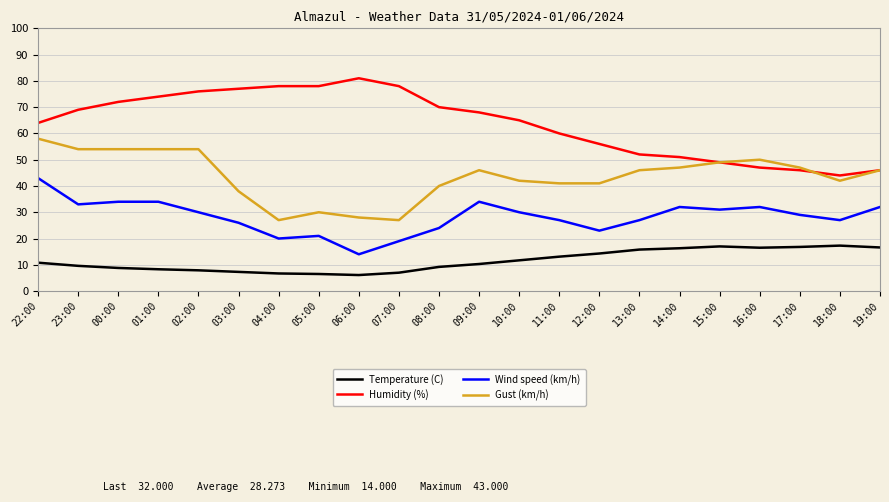

The Temperature (C) series shows 5.9 at 16:00. True or false?

False